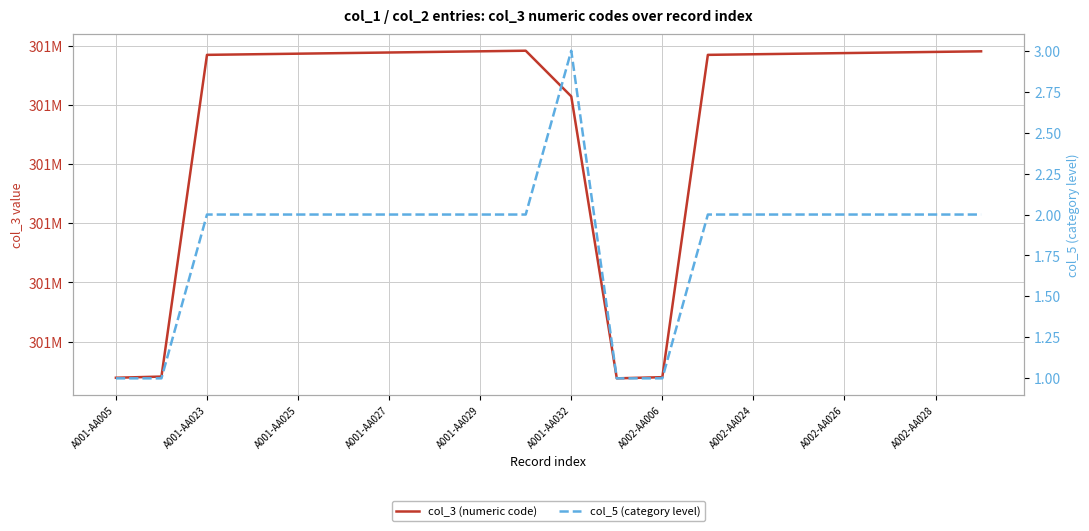

Reading right to left, what are all the values shown in this chart?

col_3 (numeric code): 301059090	301058990	301058890	301058790	301058690	301058590	301058490	301003990	301003790	301051470	301059190	301059090	301058990	301058890	301058790	301058690	301058590	301058490	301004090	301003890
col_5 (category level): 2	2	2	2	2	2	2	1	1	3	2	2	2	2	2	2	2	2	1	1